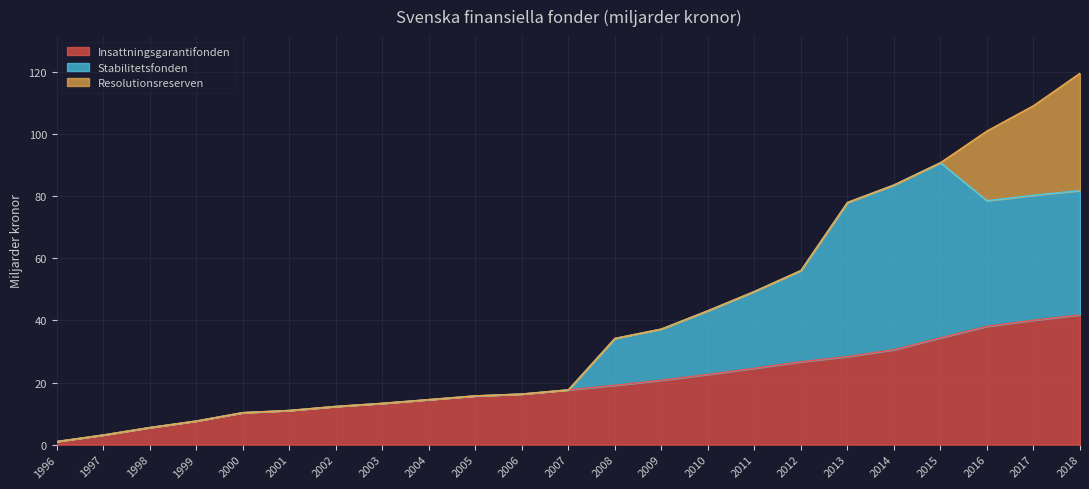

At which category is the sum across all series the highest?

2018